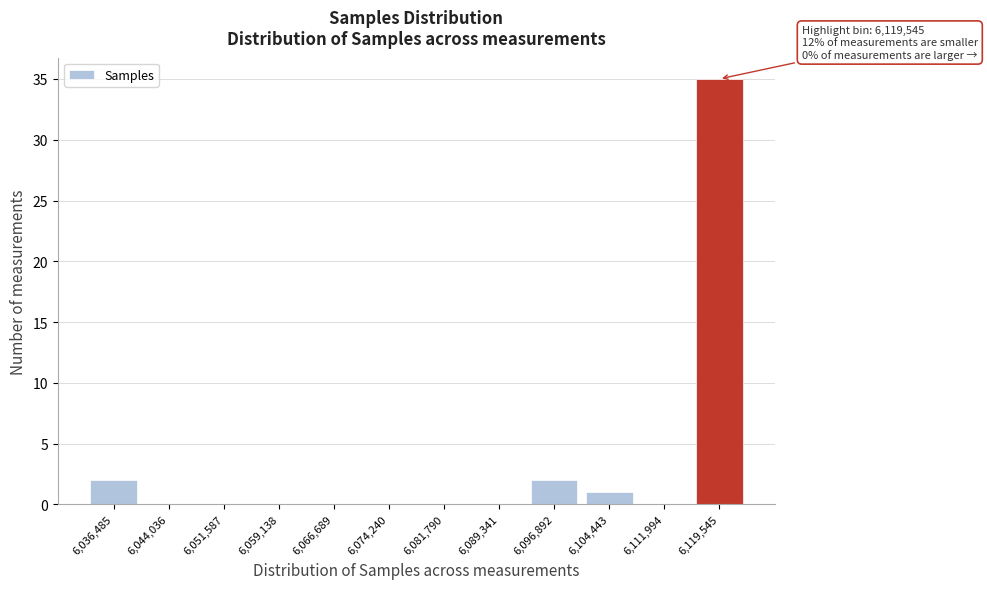

Reading left to right, transcribe all the data shown in this chart.

6,036,485=2	6,044,036=0	6,051,587=0	6,059,138=0	6,066,689=0	6,074,240=0	6,081,790=0	6,089,341=0	6,096,892=2	6,104,443=1	6,111,994=0	6,119,545=35